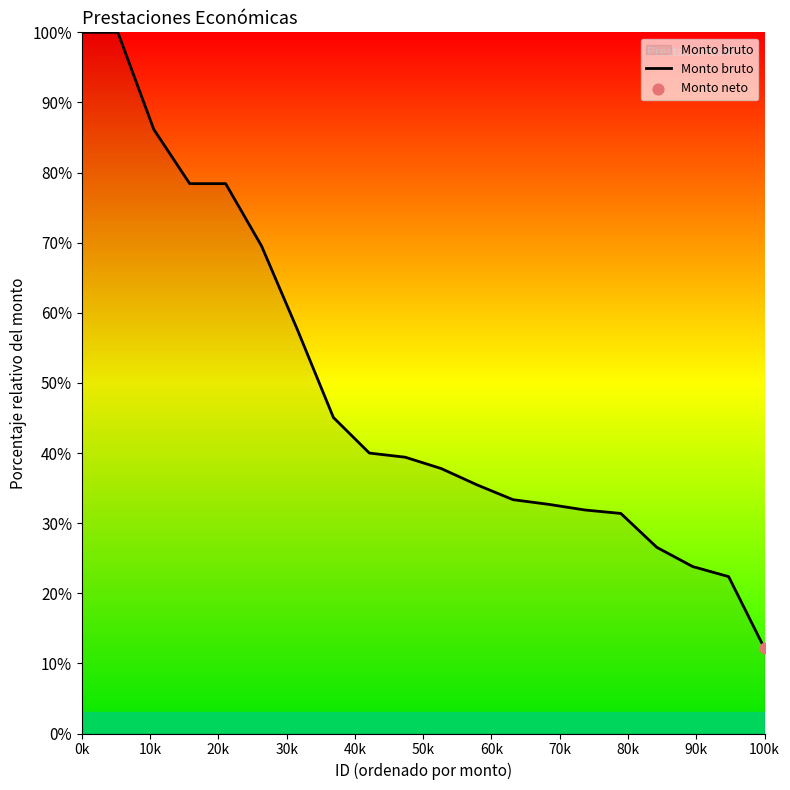

What is the minimum value shown in the chart?

12.1